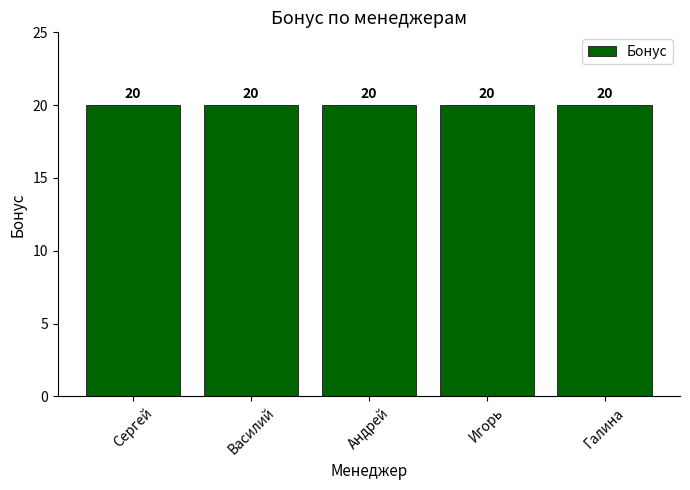

Are the bars grouped side by side (vs. stacked)?

No